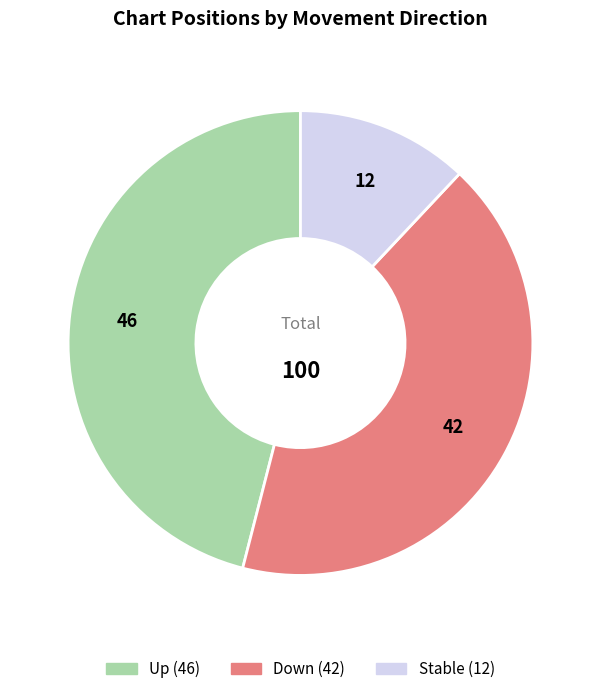

Is there any slice that represents more than half of the pie?

No